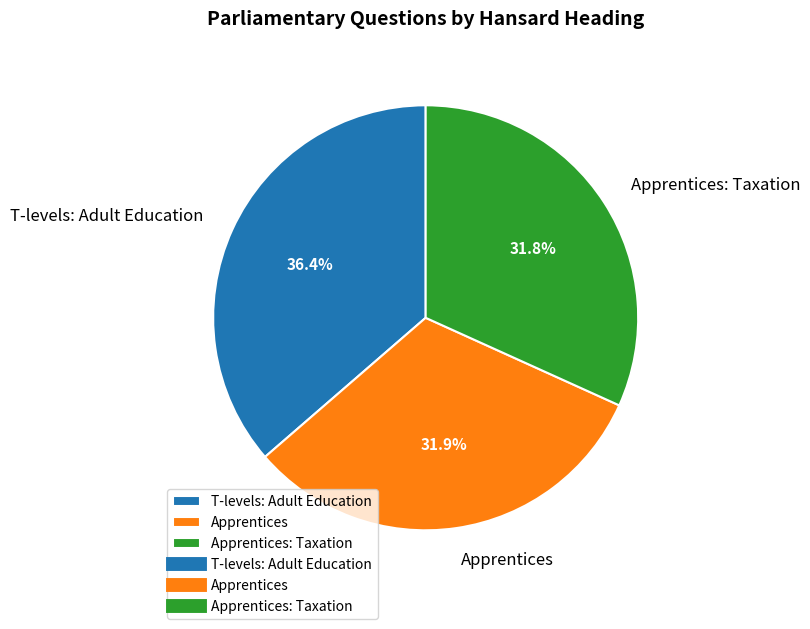

Which has a higher value, T-levels: Adult Education or Apprentices?

T-levels: Adult Education